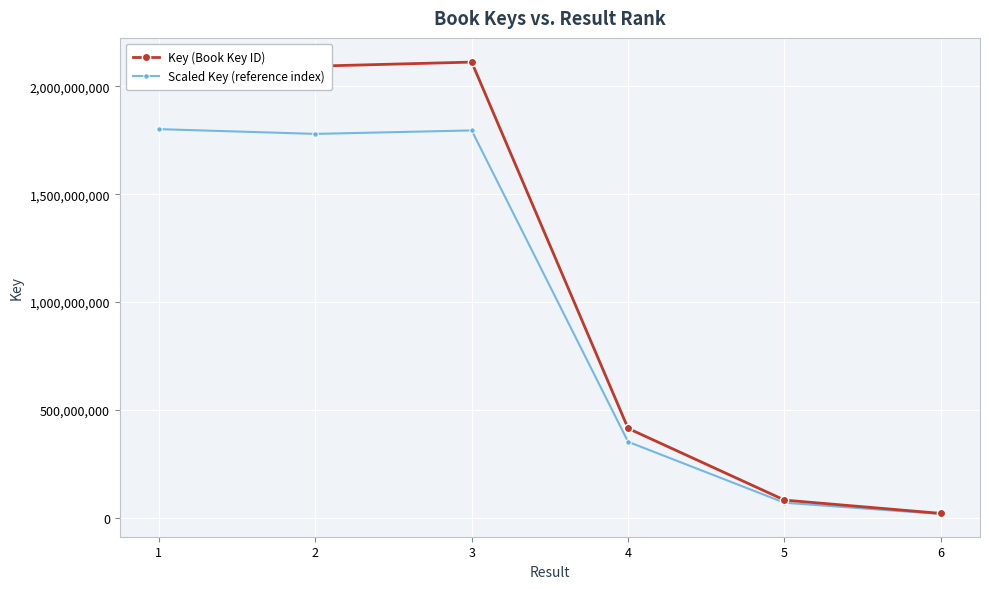

How many lines are shown in the chart?

2